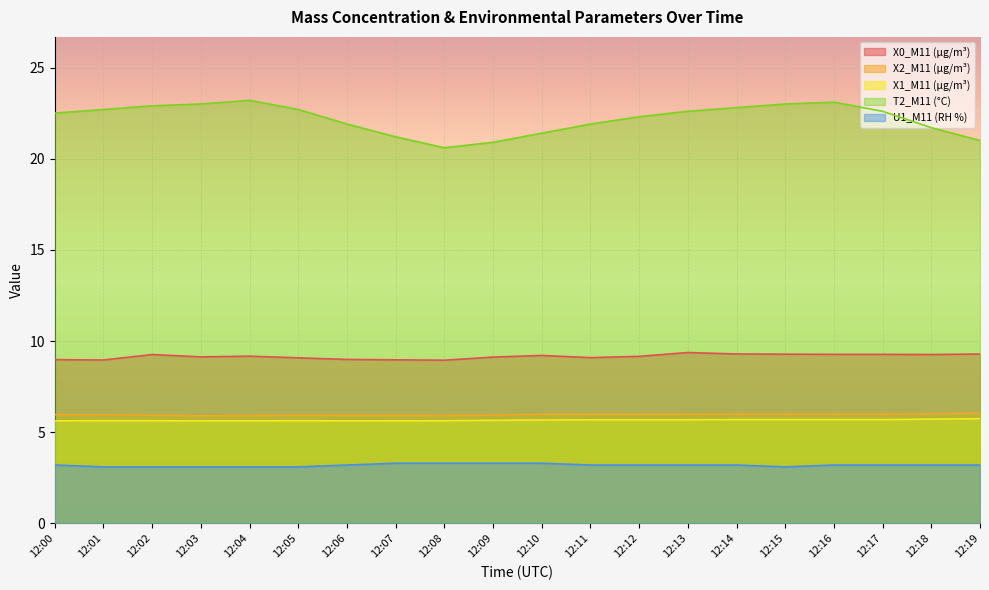

Rank the series at 12:06 from lowest to highest value.

U1_M11 (RH %), X1_M11 (μg/m³), X2_M11 (μg/m³), X0_M11 (μg/m³), T2_M11 (°C)